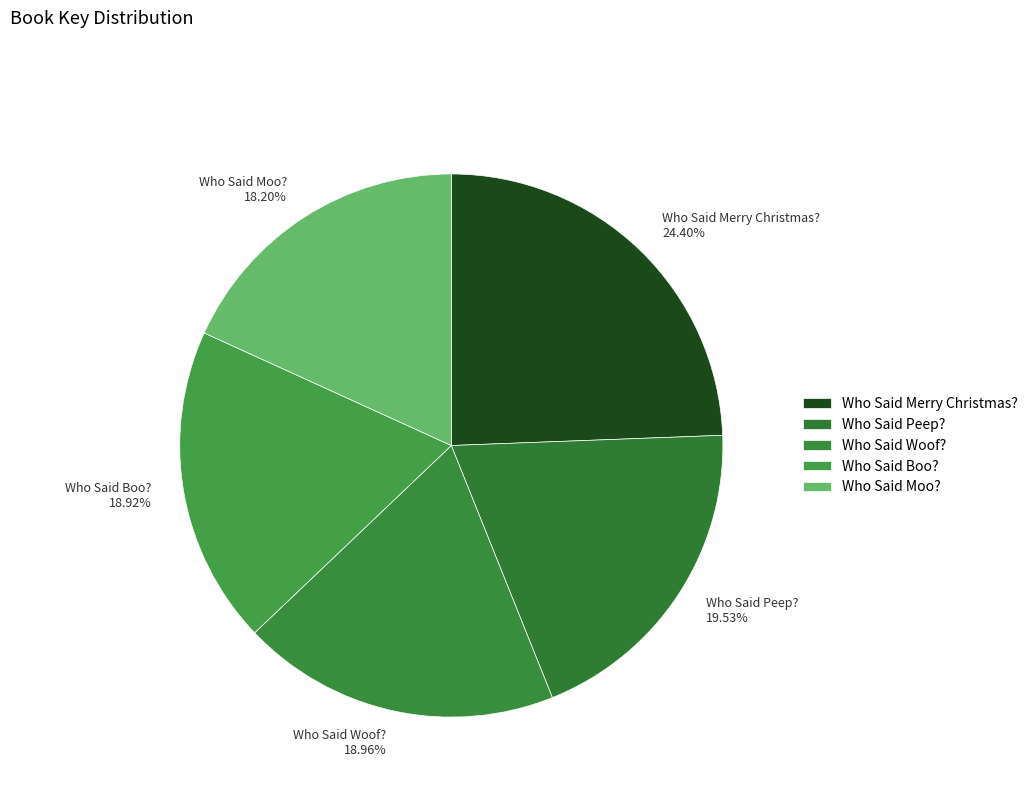

Is Who Said Peep? the majority of the pie?

No